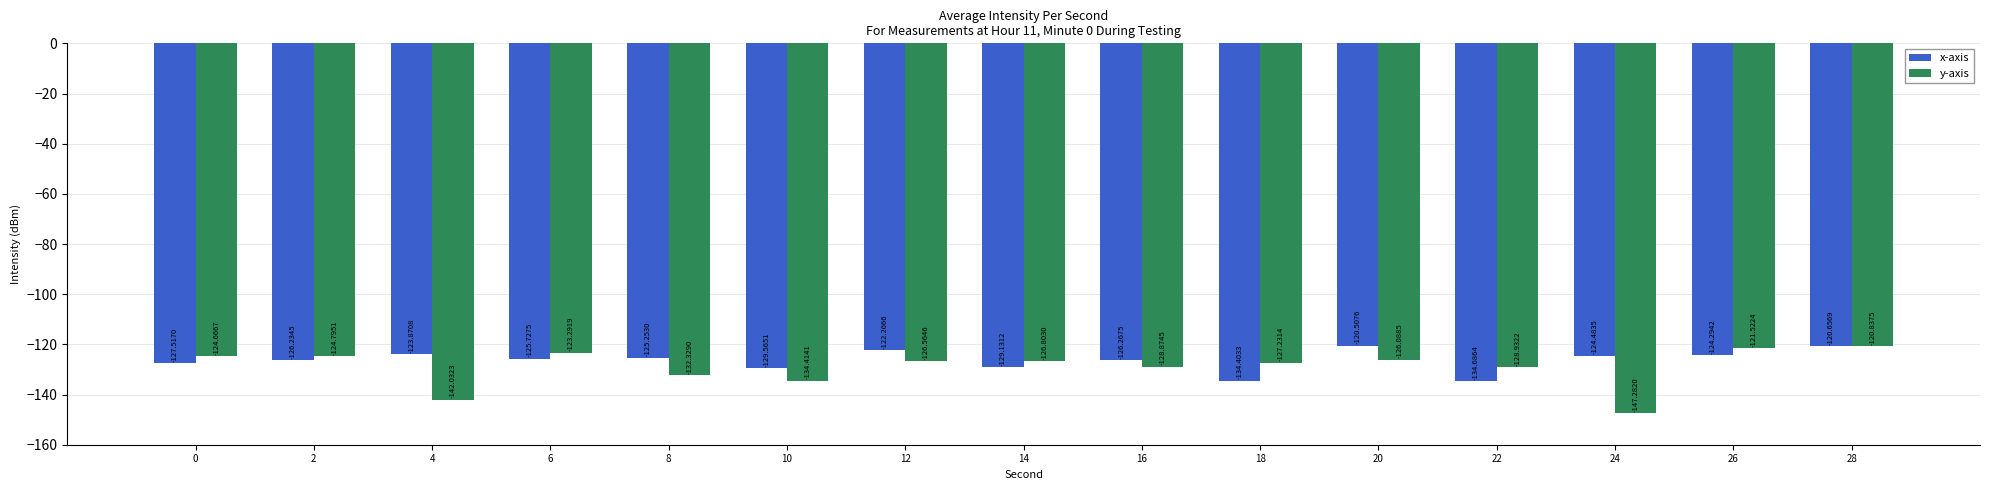

True or false: y-axis has a value of -165.7 at 14.

False